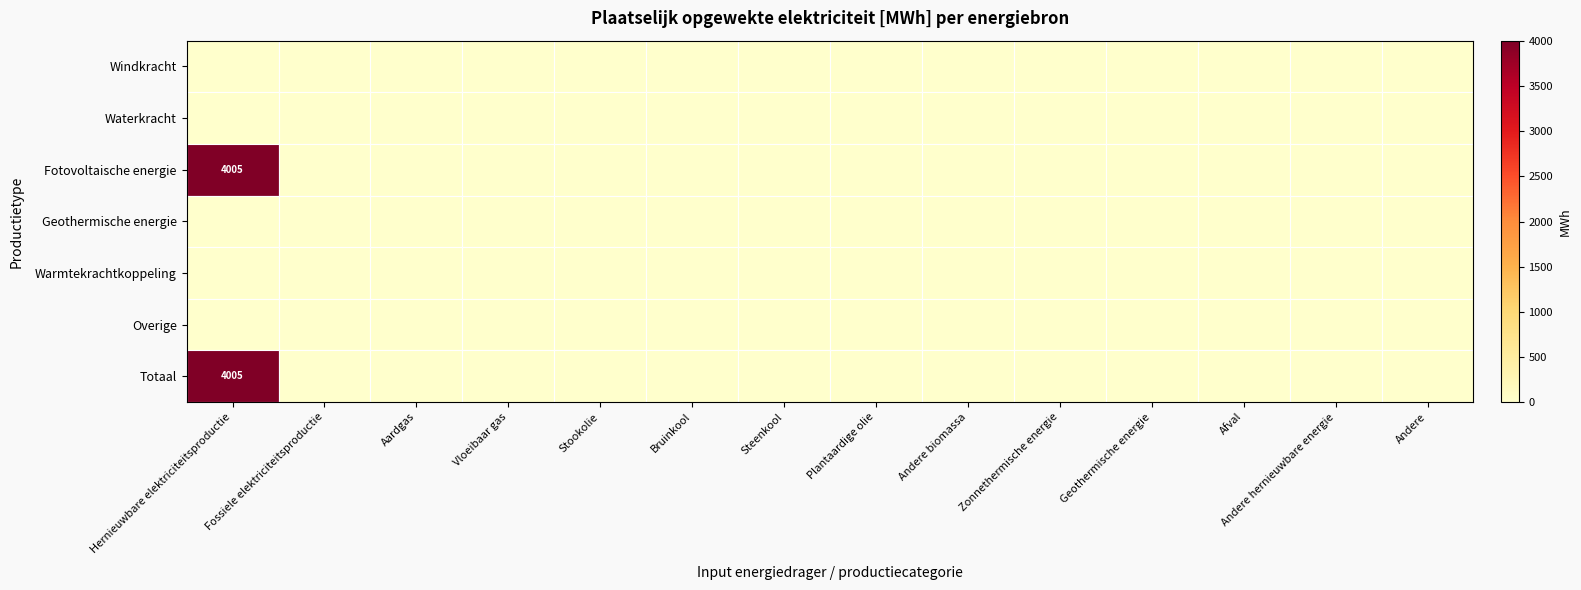

At which category is the sum across all series the highest?

Hernieuwbare elektriciteitsproductie